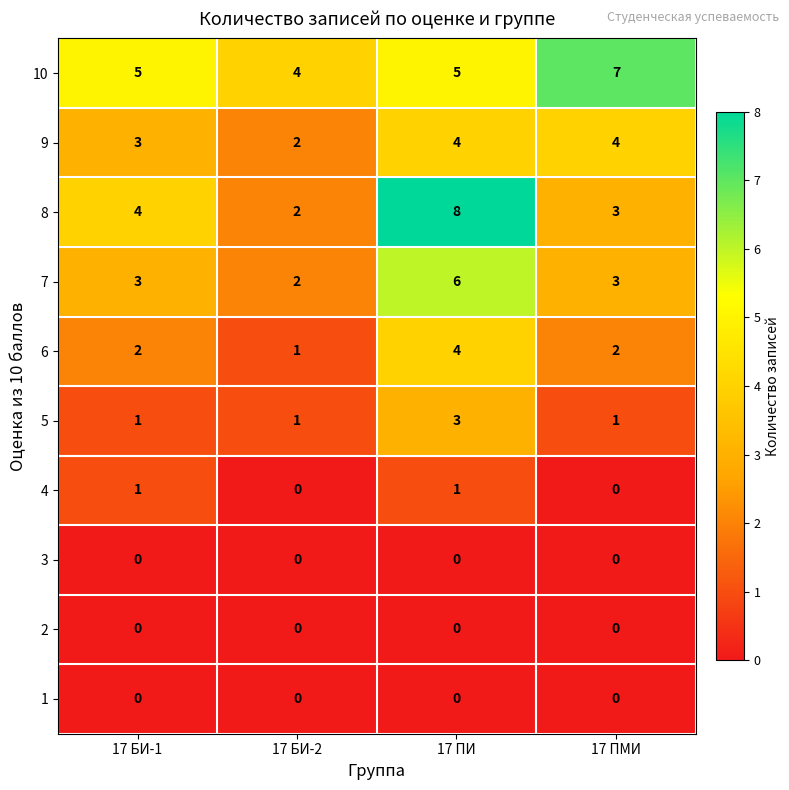

At how many categories does at least one series exceed 3?

4